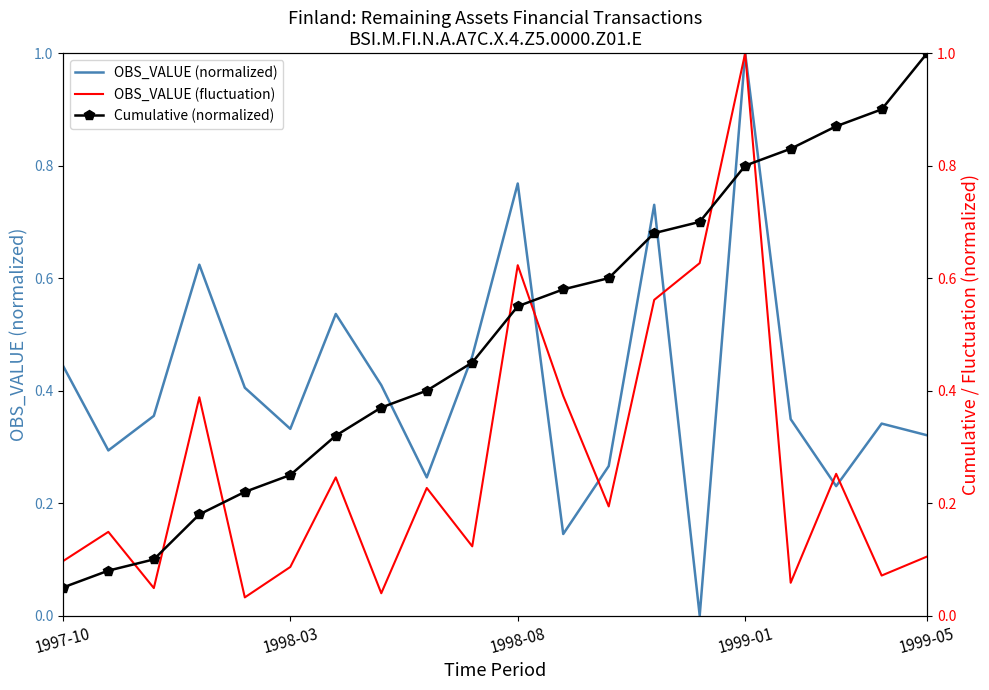

How many intersections are there between OBS_VALUE (normalized) and Cumulative (normalized)?

7